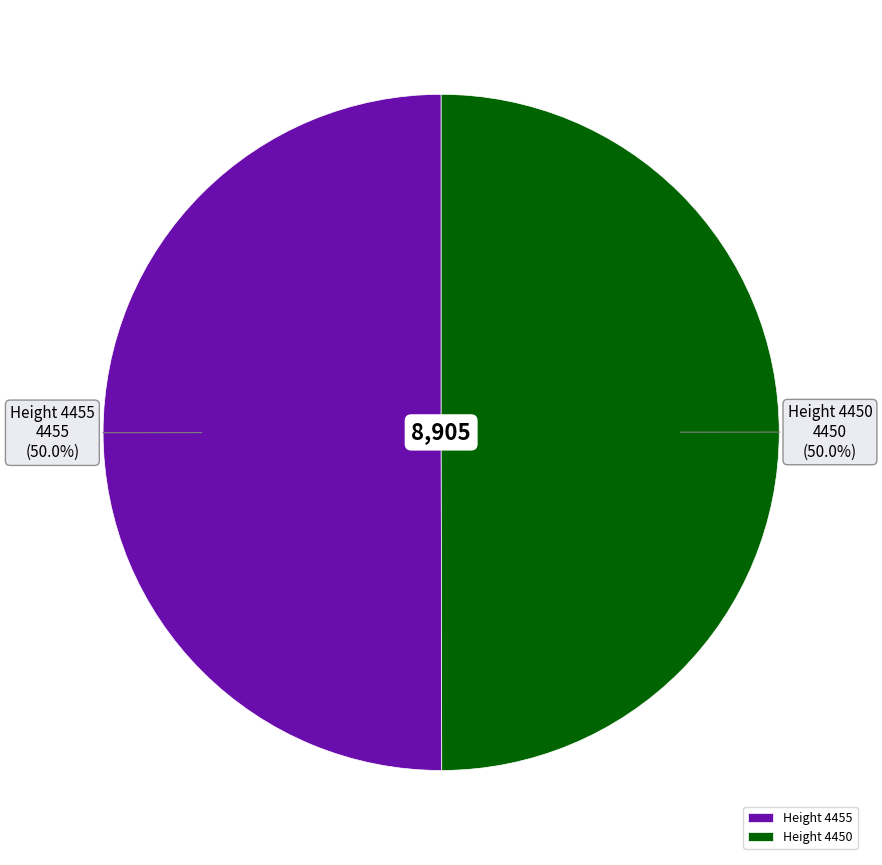

Is the sum of Height 4455 and Height 4450 greater than half?

Yes